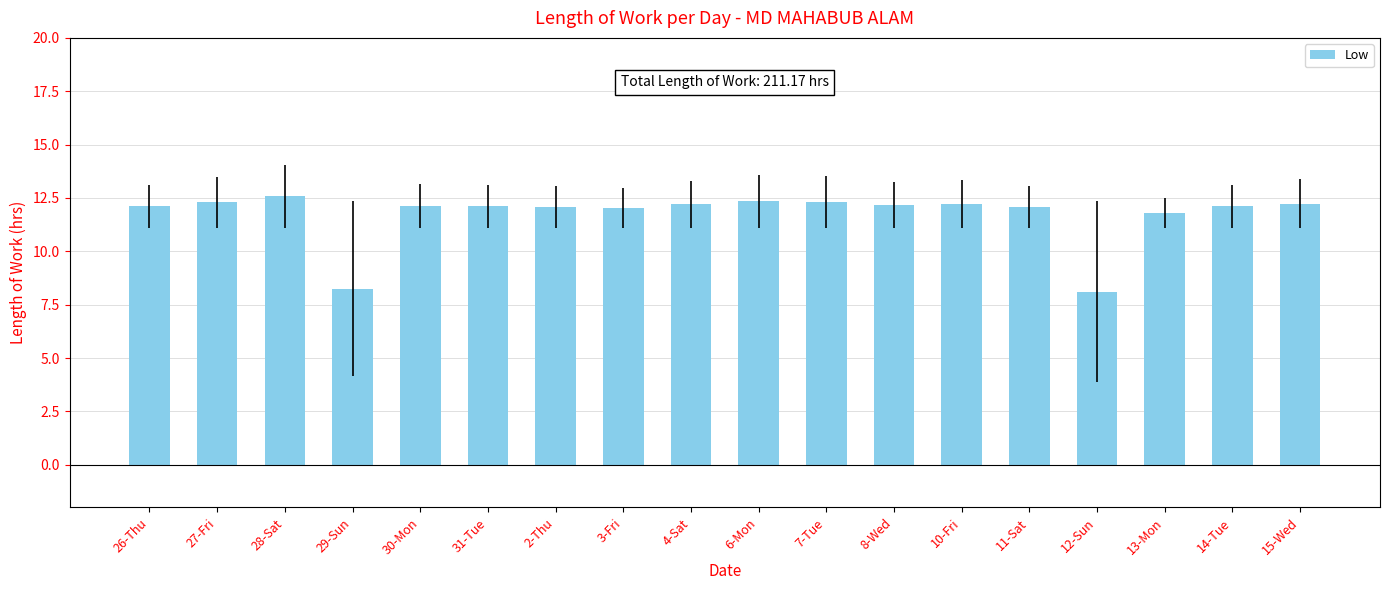

The chart shows a value of 12.1 at 11-Sat. True or false?

True